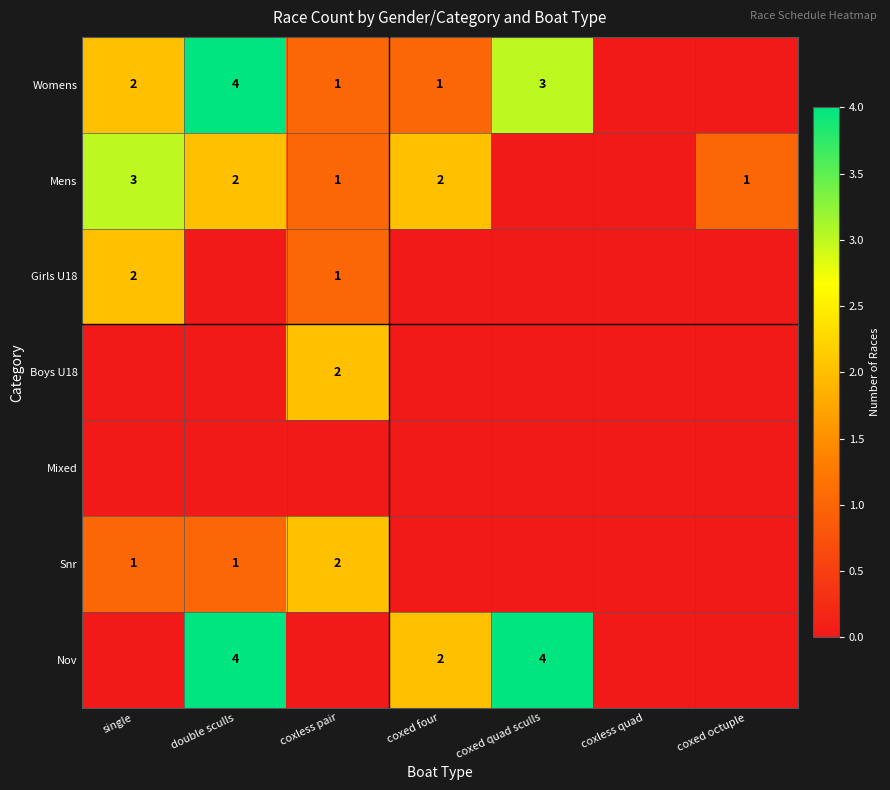

True or false: Nov has a value of 3 at coxed quad sculls.

False